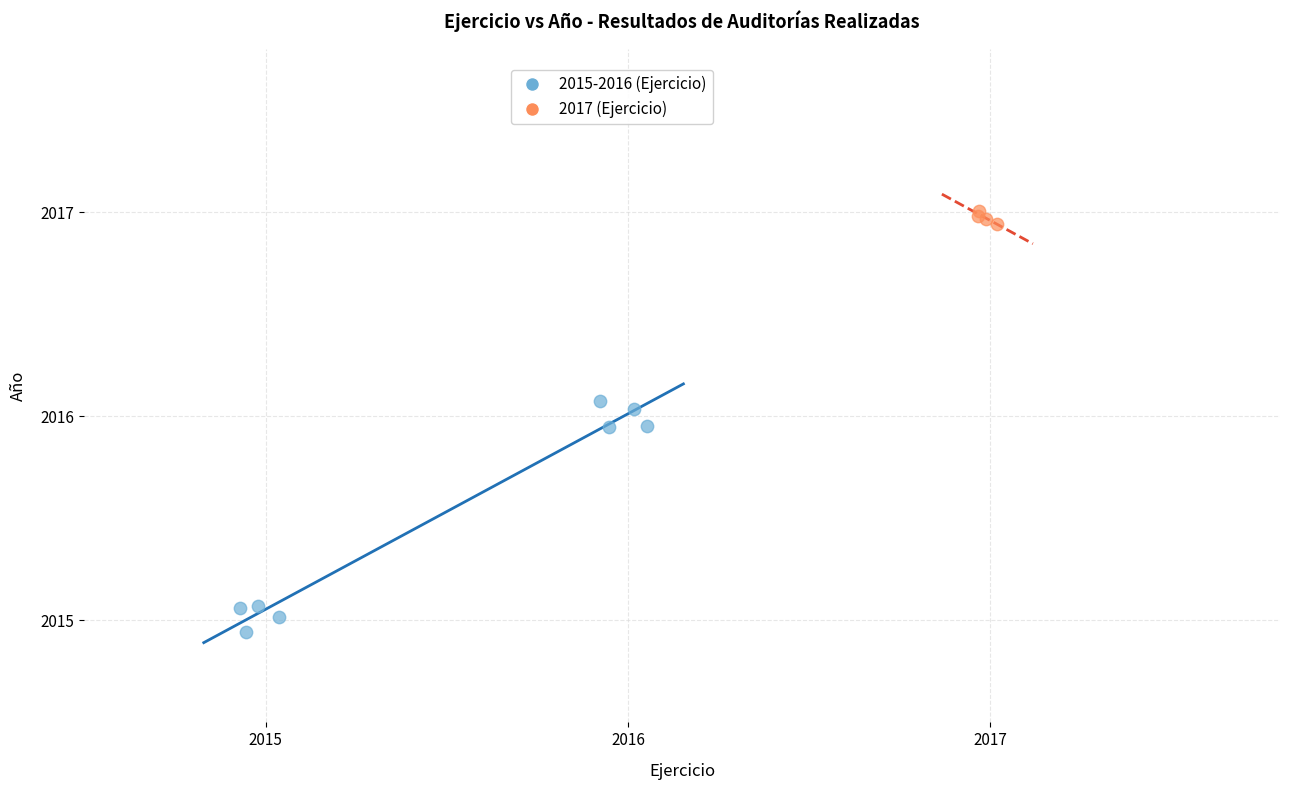

Which series has the largest Y range (max minus min)?

2015-2016 (Ejercicio)